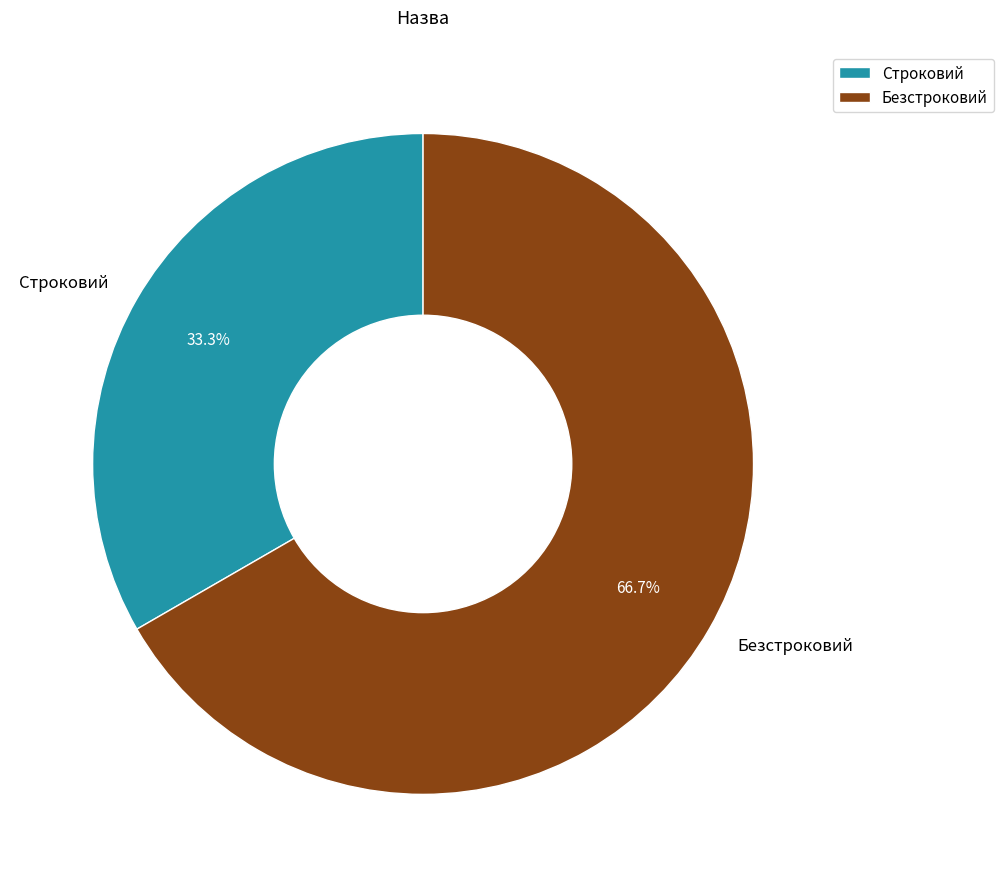

Does any single category account for the majority?

Yes